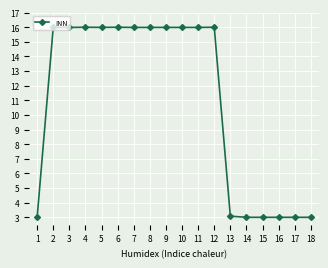

How many categories are shown in the chart?

18